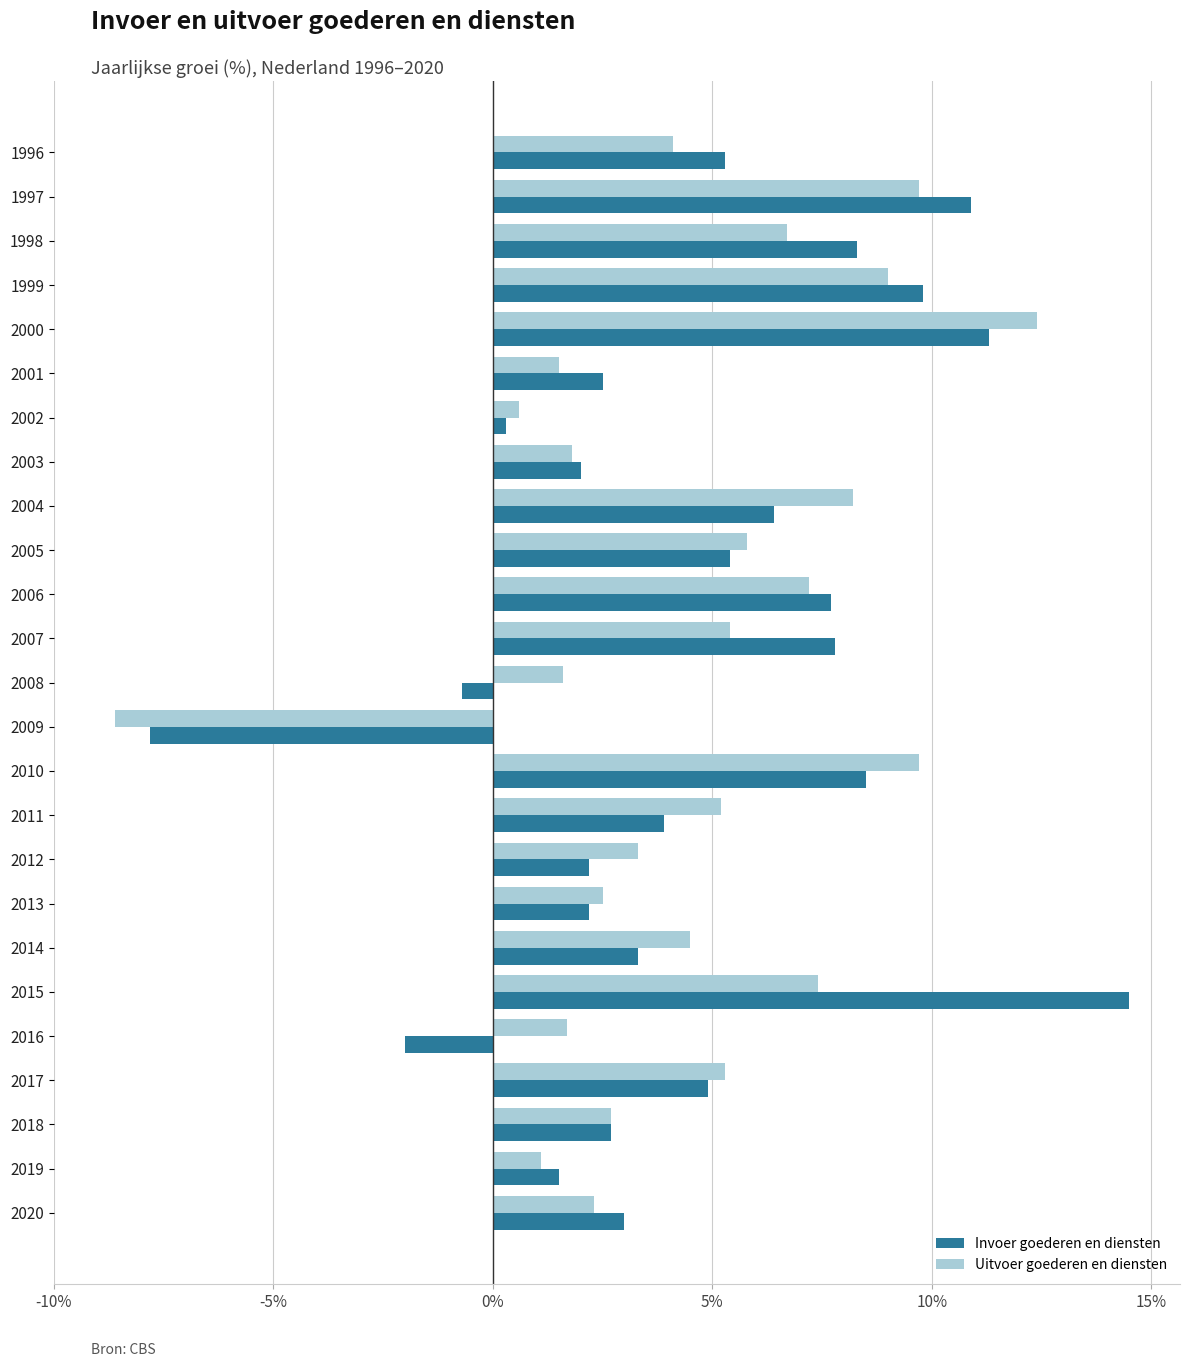

Rank the series at 2014 from lowest to highest value.

Invoer goederen en diensten, Uitvoer goederen en diensten